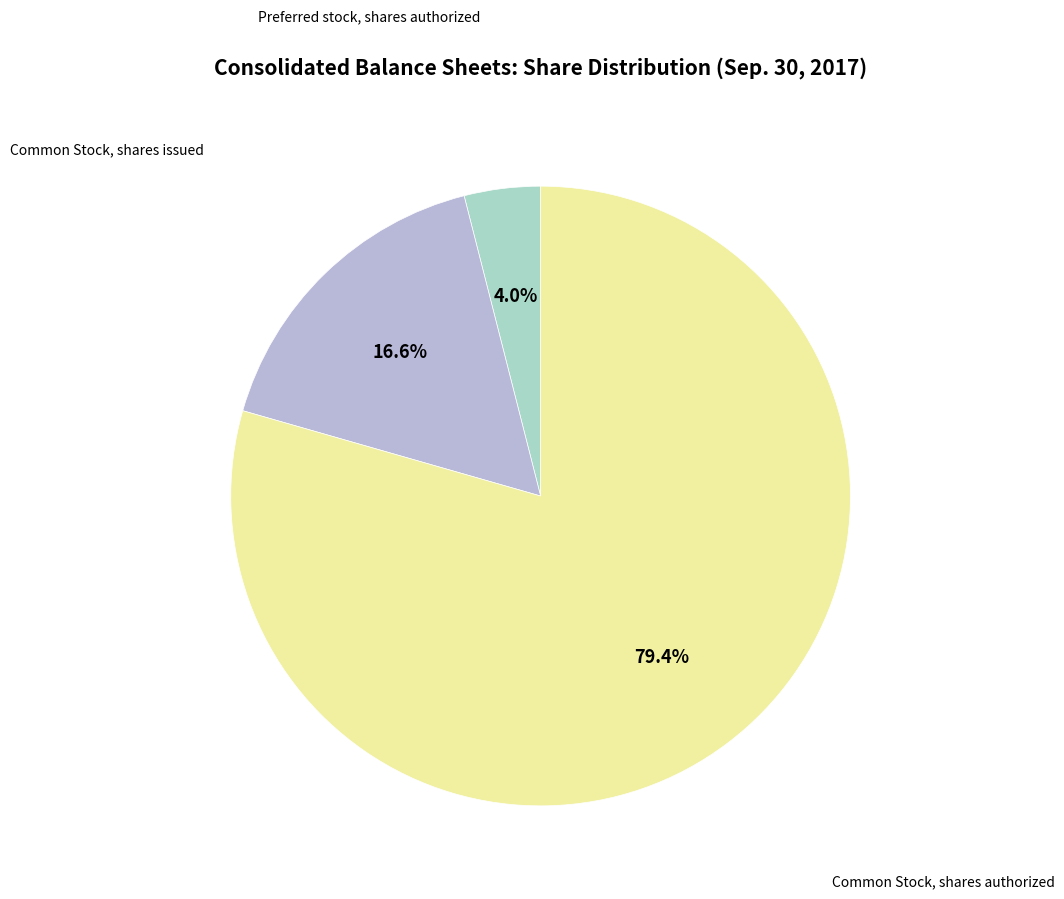

Rank the categories by value from lowest to highest.

Preferred stock, shares authorized, Common Stock, shares issued, Common Stock, shares authorized